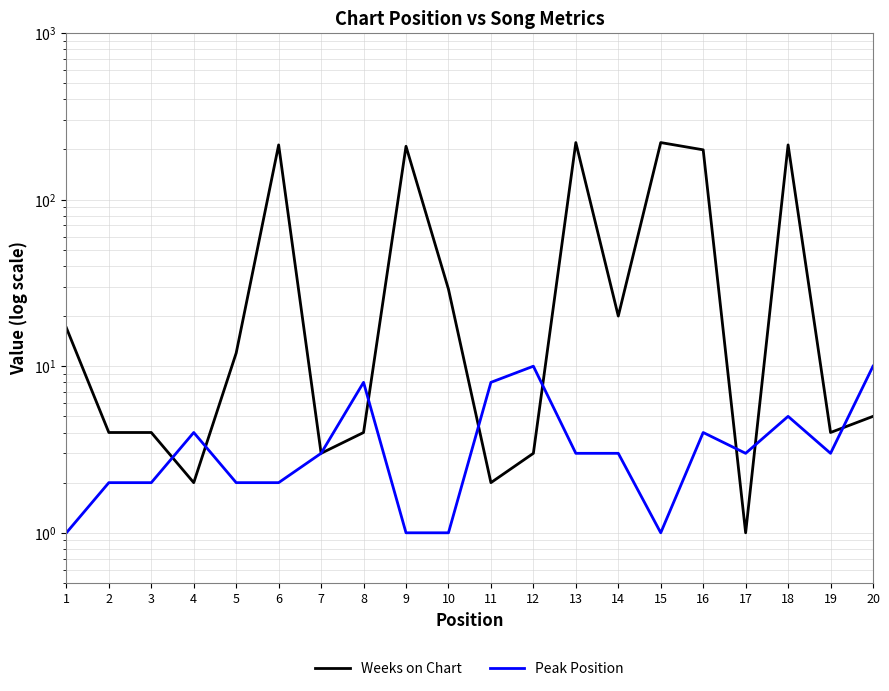

Where is the first local minimum for Weeks on Chart?

4